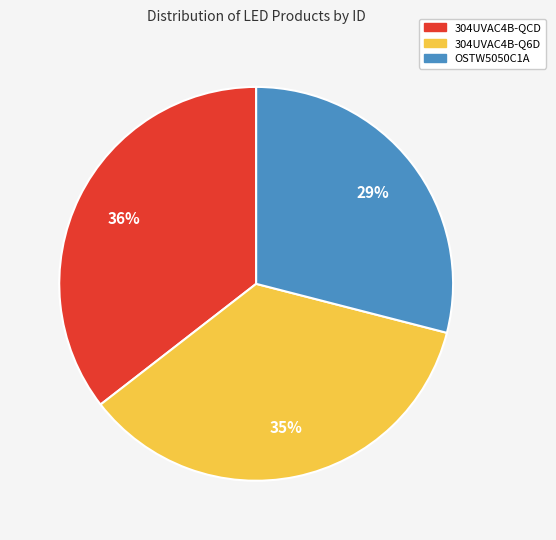

Is it true that OSTW5050C1A is 29% of the pie?

True